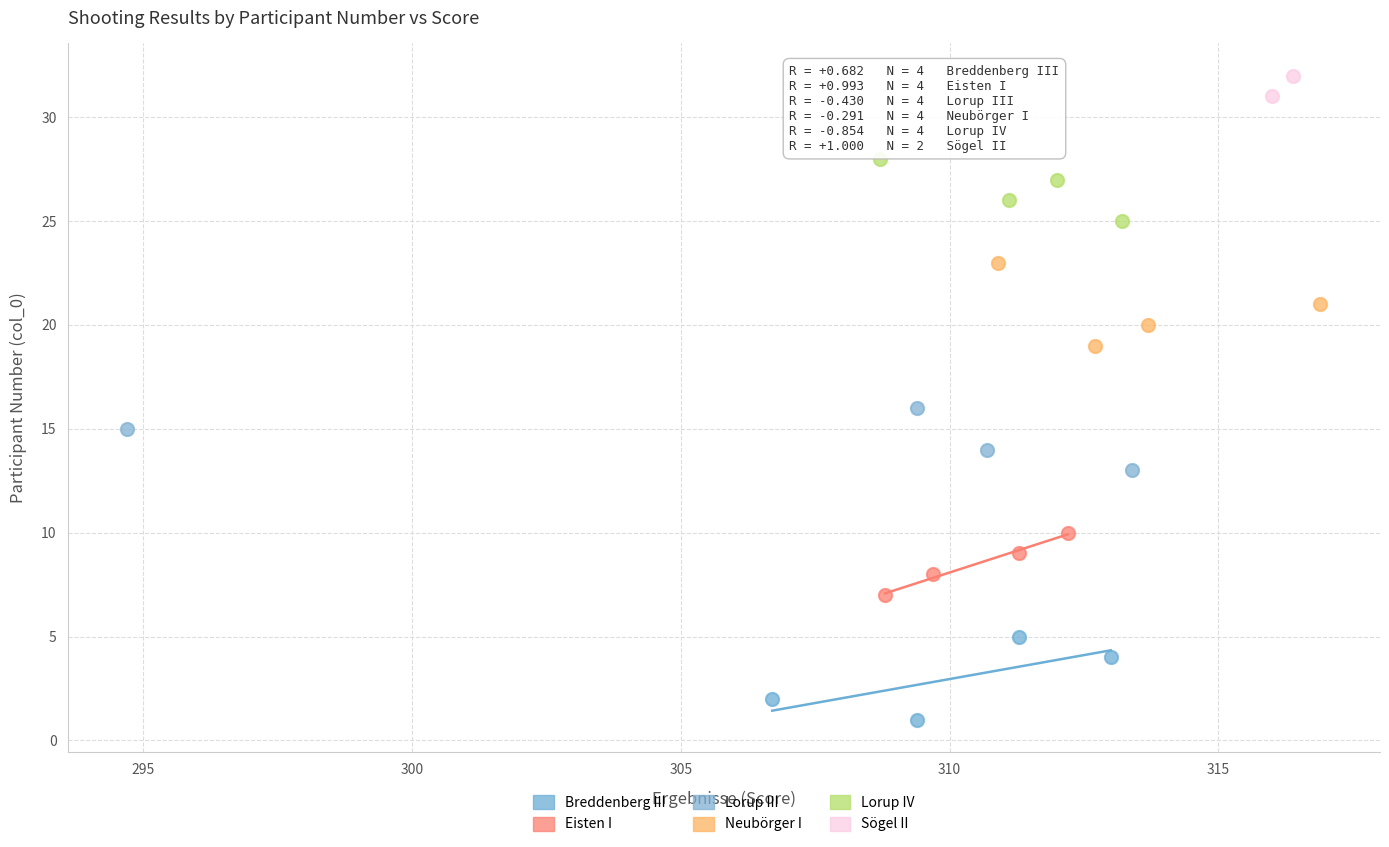

What are all the series names shown in the legend?

Breddenberg III, Eisten I, Lorup III, Neubörger I, Lorup IV, Sögel II